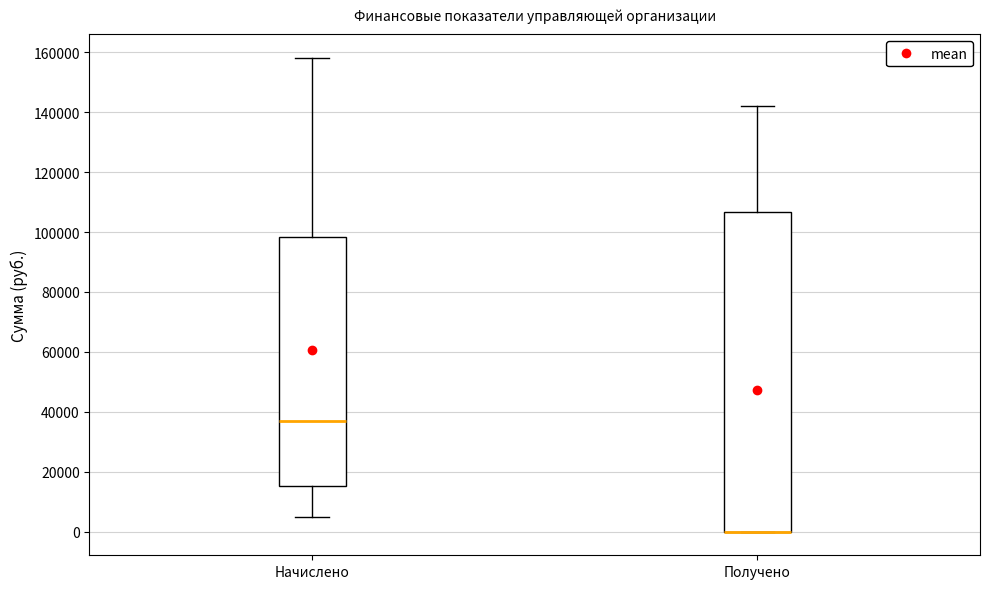

Reading left to right, transcribe this box plot: for each box, give where its median line is, the range the box spans, and where its two whiskers end, as read against the y-axis. The values are not printed on the chart, so give them approximately, as read against the axis.

Начислено: median 36000, box 16000 to 98000, whiskers 4000 to 158000
Получено: median 0 (drawn on the box's lower edge), box 0 to 106000, whiskers 0 to 142000